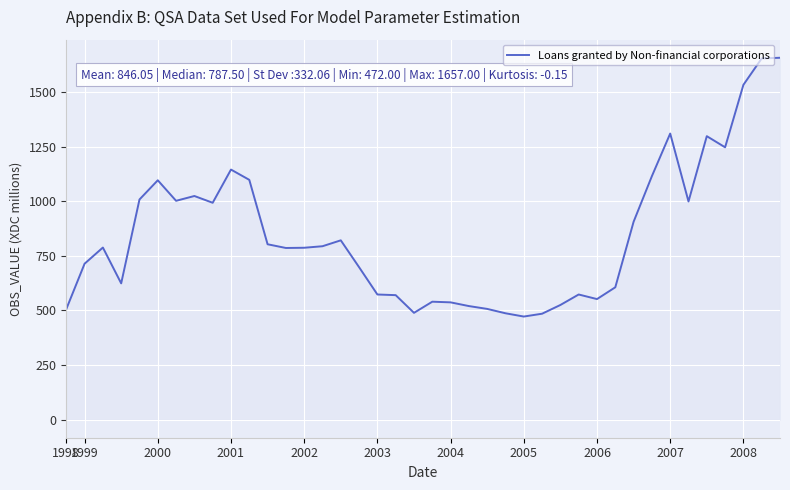

What is the difference between the maximum and minimum values?

1185